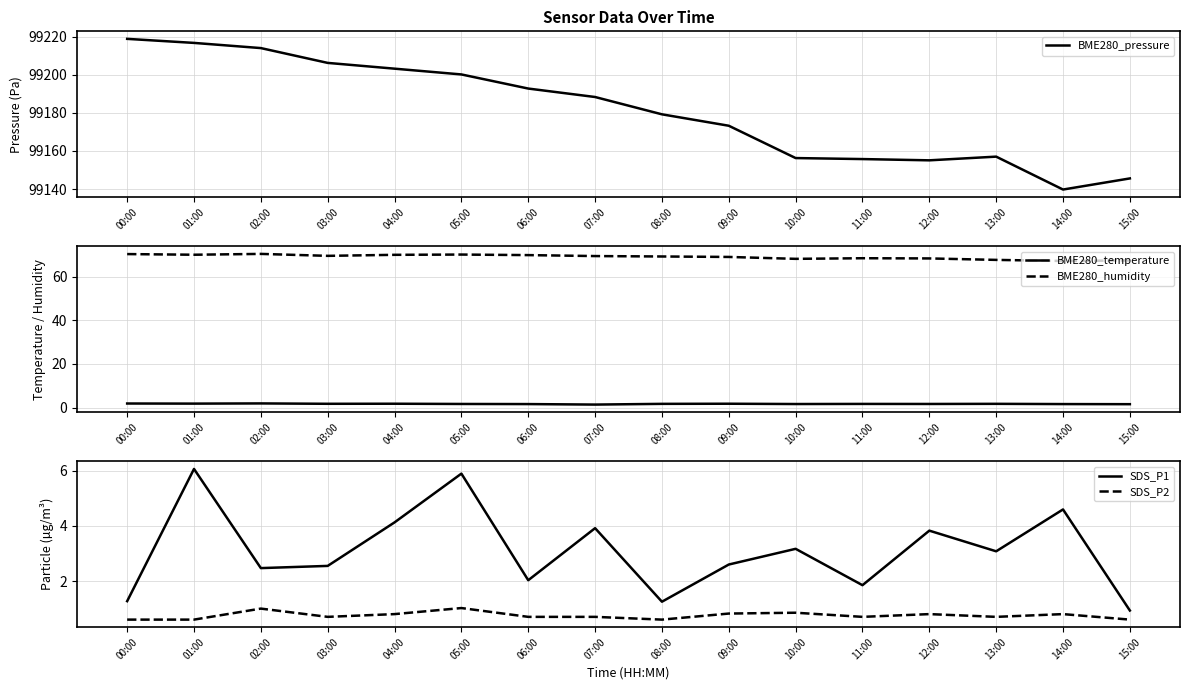

Is this an area chart (filled region under the line)?

No